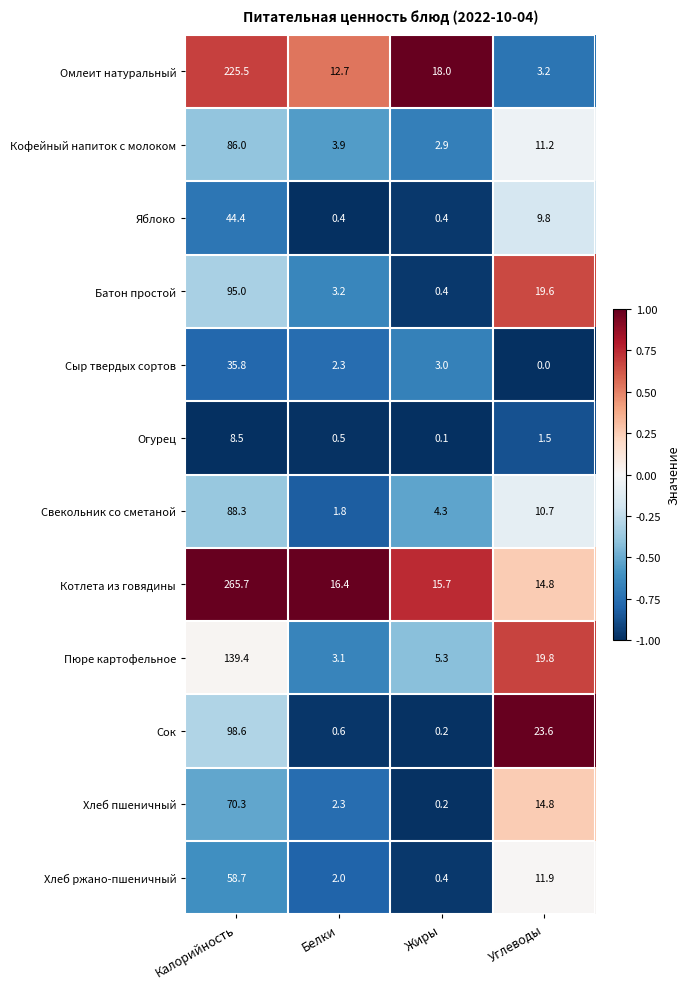

At which label does Котлета из говядины first exceed 16?

Калорийность